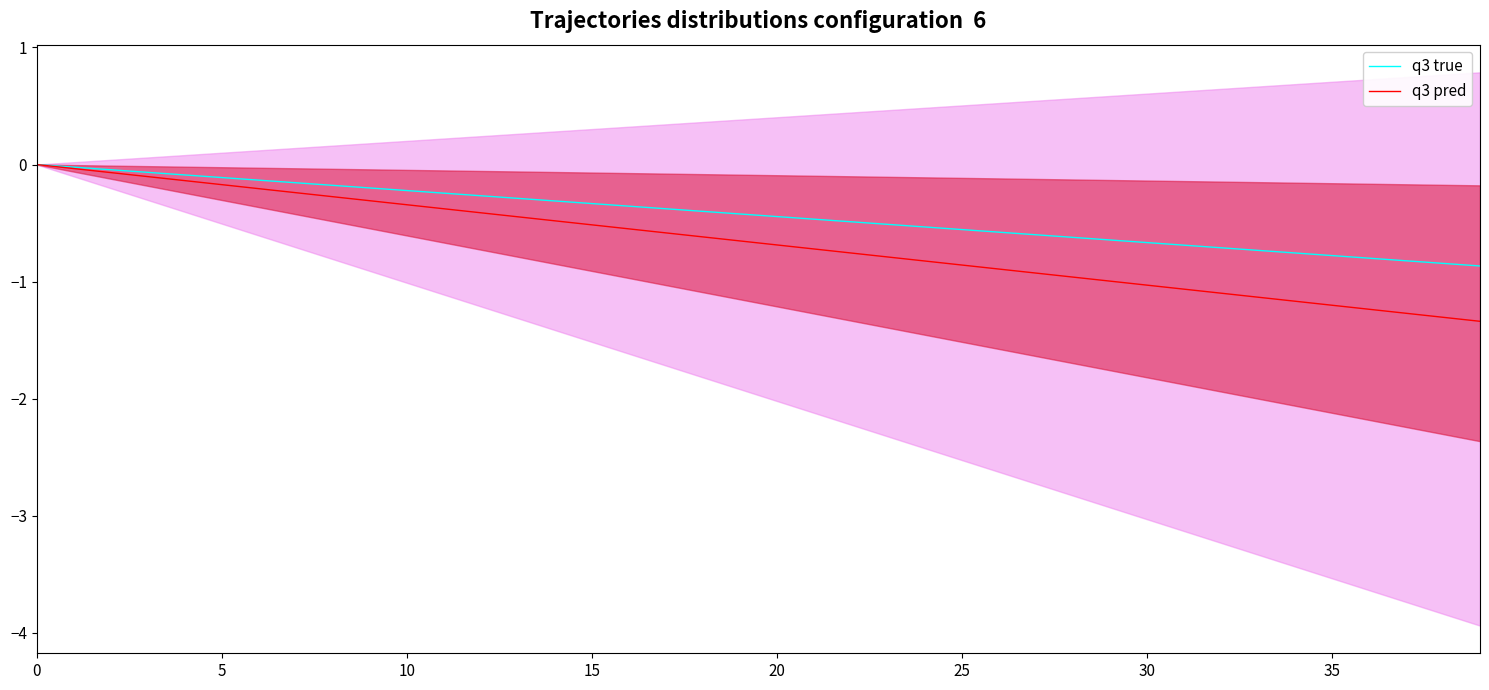

What is the label of the 39th point from the left?

38